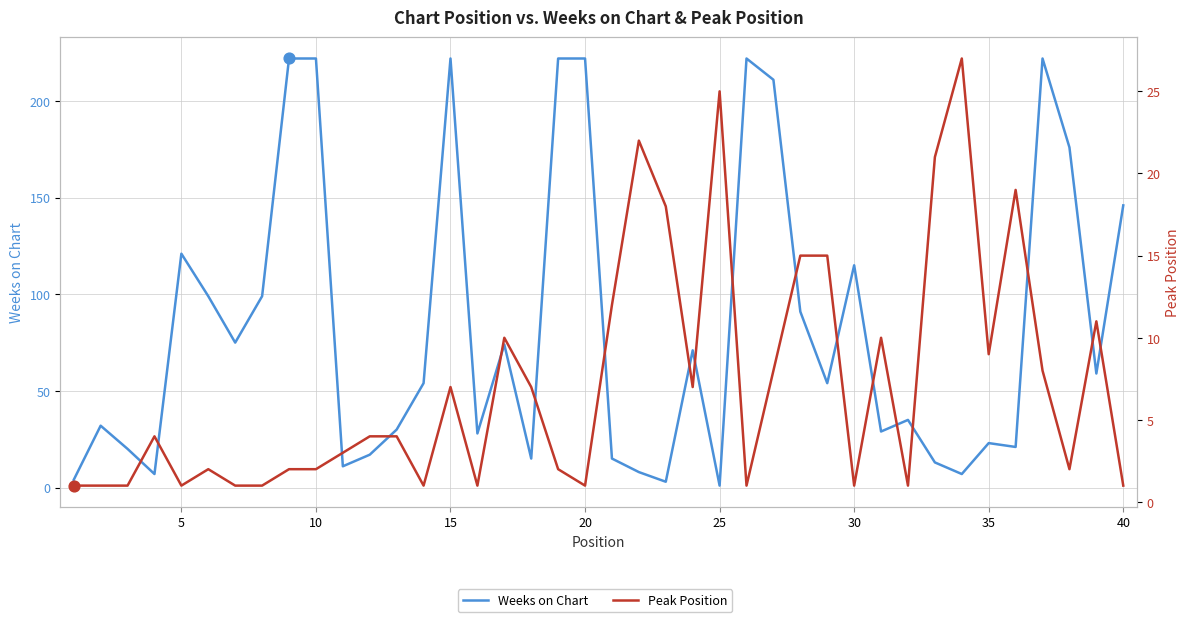

Is the value of Peak Position at 11 greater than the value of Weeks on Chart at 20?

No